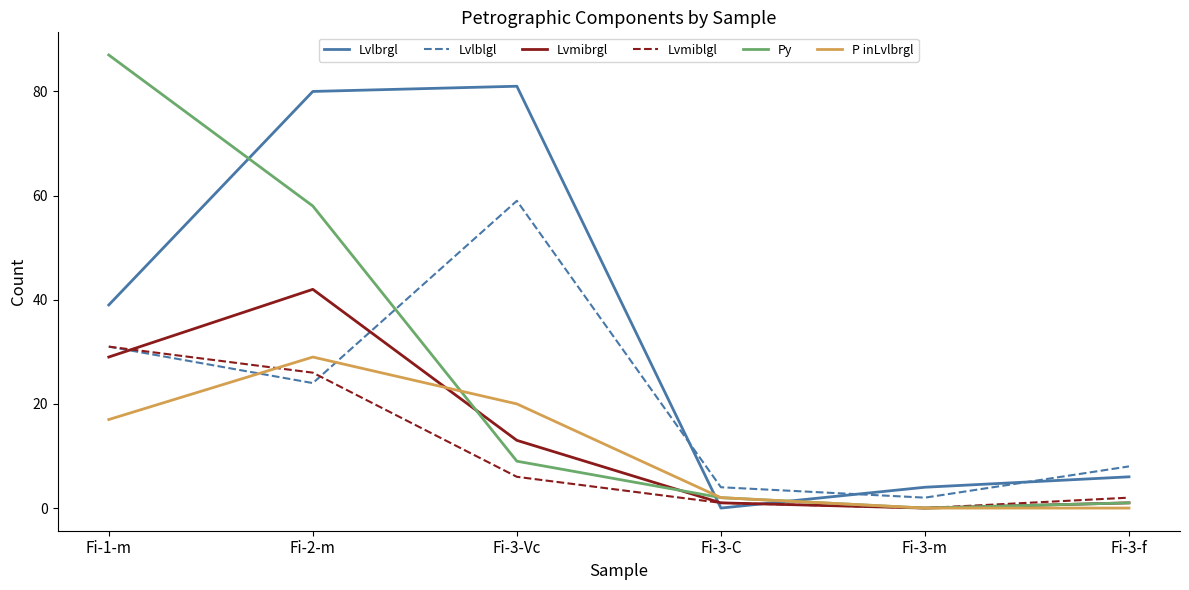

What position from the left is Fi-2-m?

2